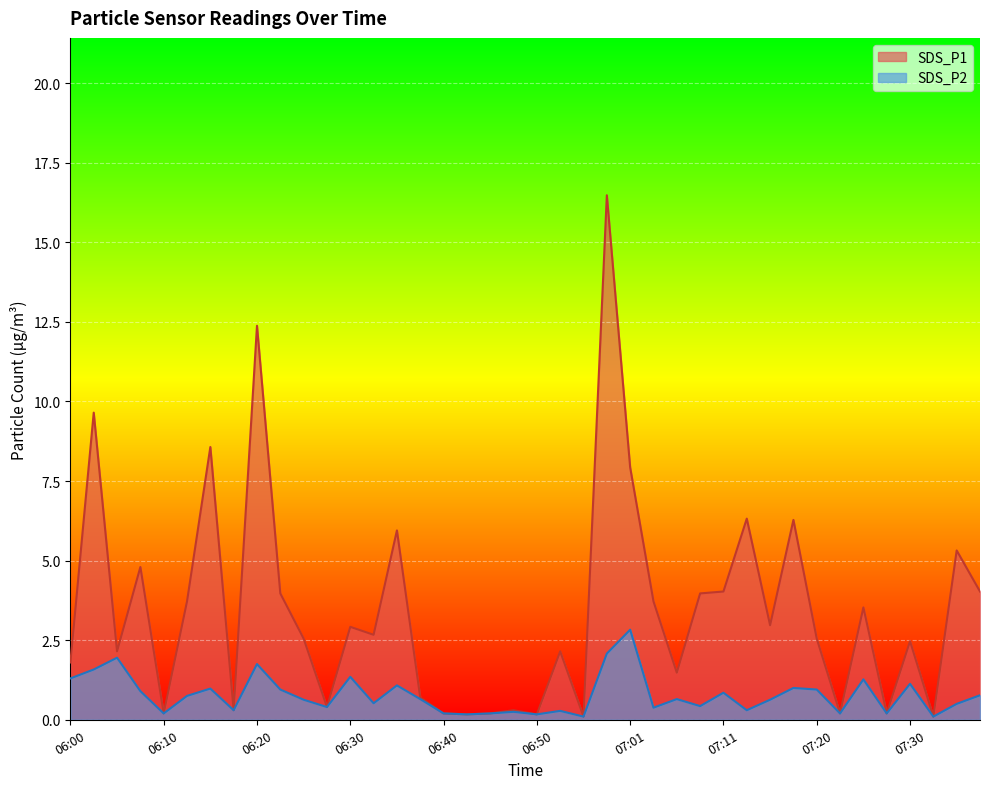

True or false: SDS_P1 and SDS_P2 cross at least once.

False